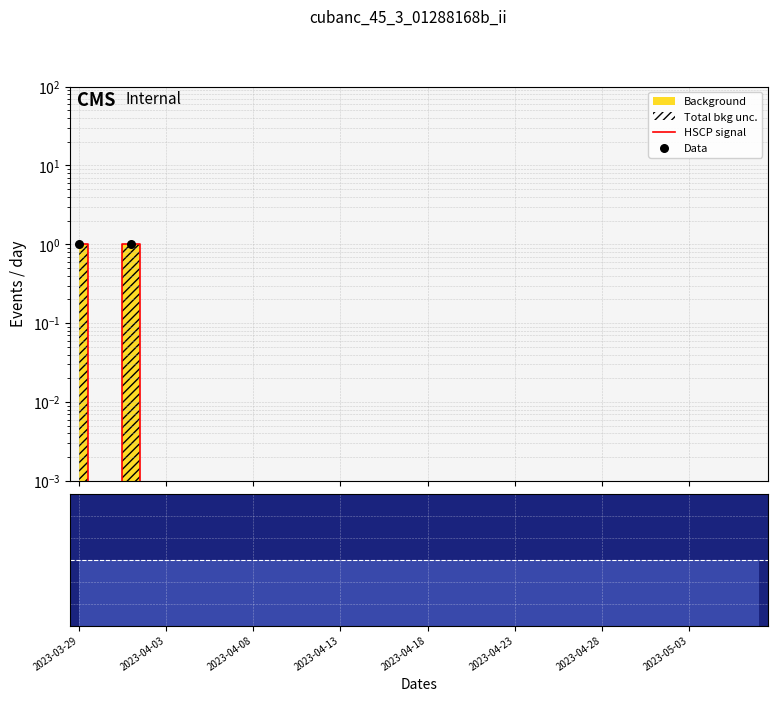

Which series has the largest total across all categories?

HSCP signal